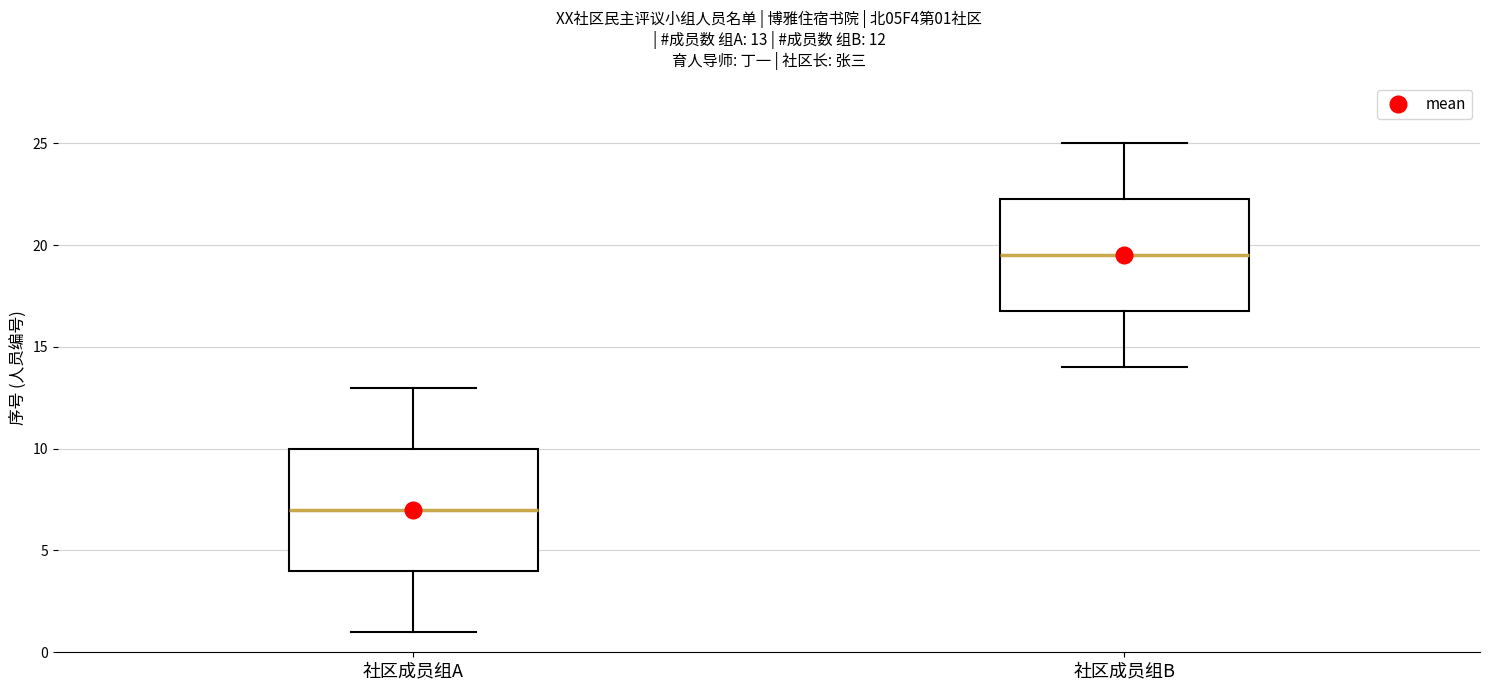

Comparing the boxes themselves (not the whiskers), which one is the tallest?

社区成员组A